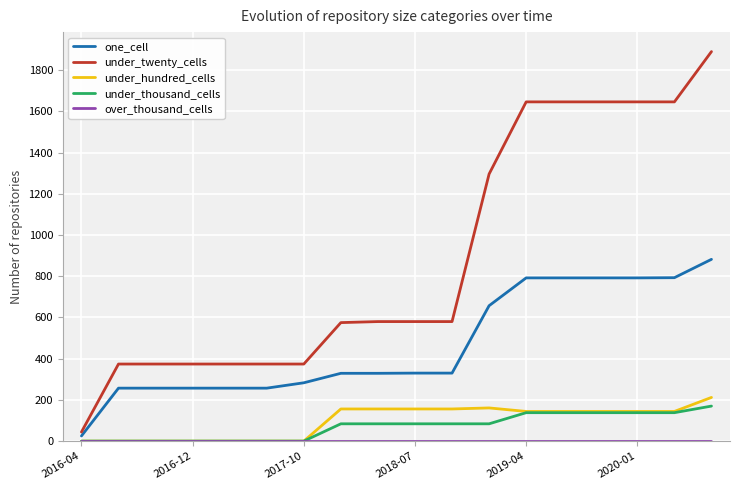

How many lines are shown in the chart?

5